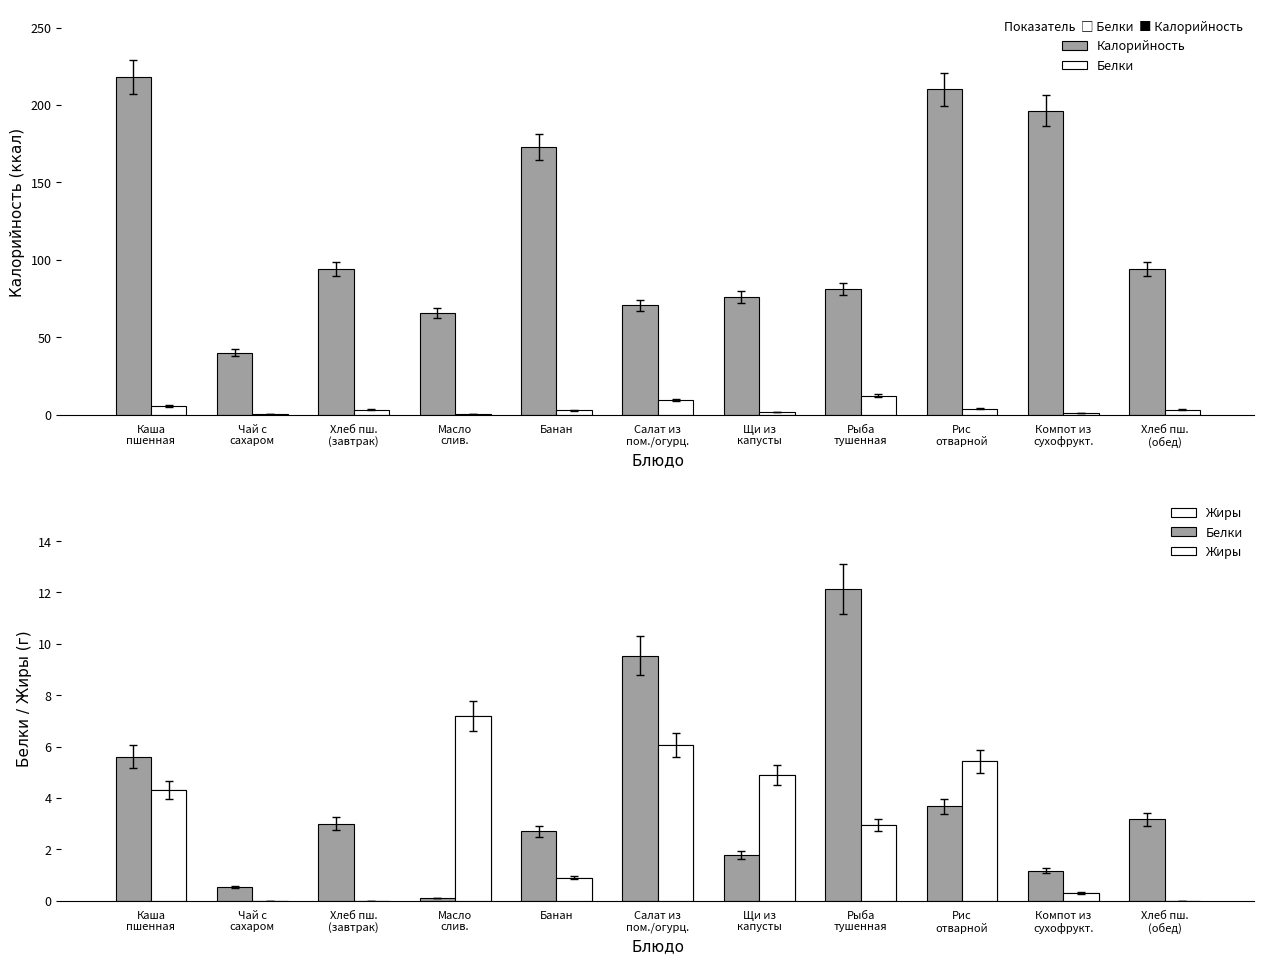

What is the spread (max minus min) of values at Рис
отварной?

206.4